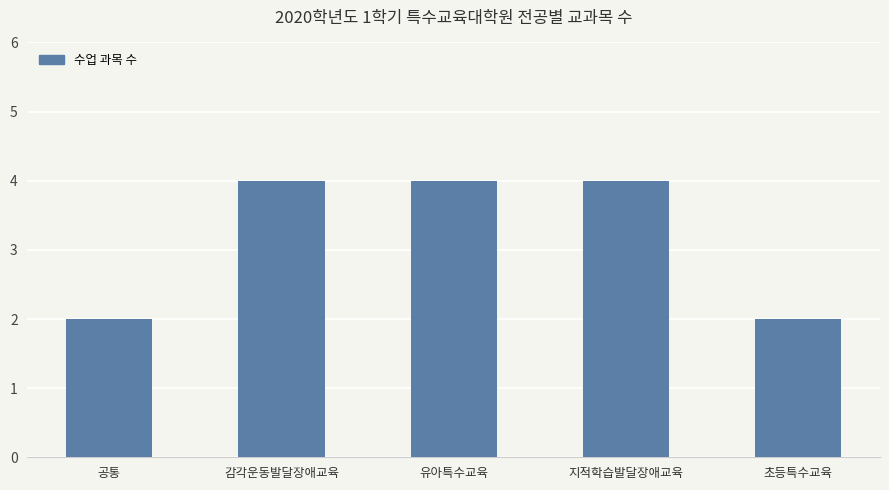

The value at 지적학습발달장애교육 is 7. True or false?

False